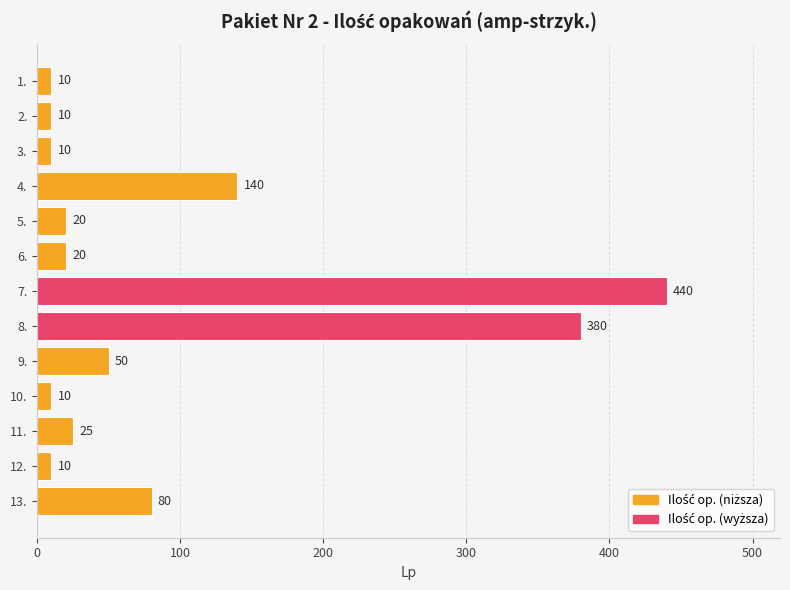

What is the sum of the values at 8. and 6.?

400